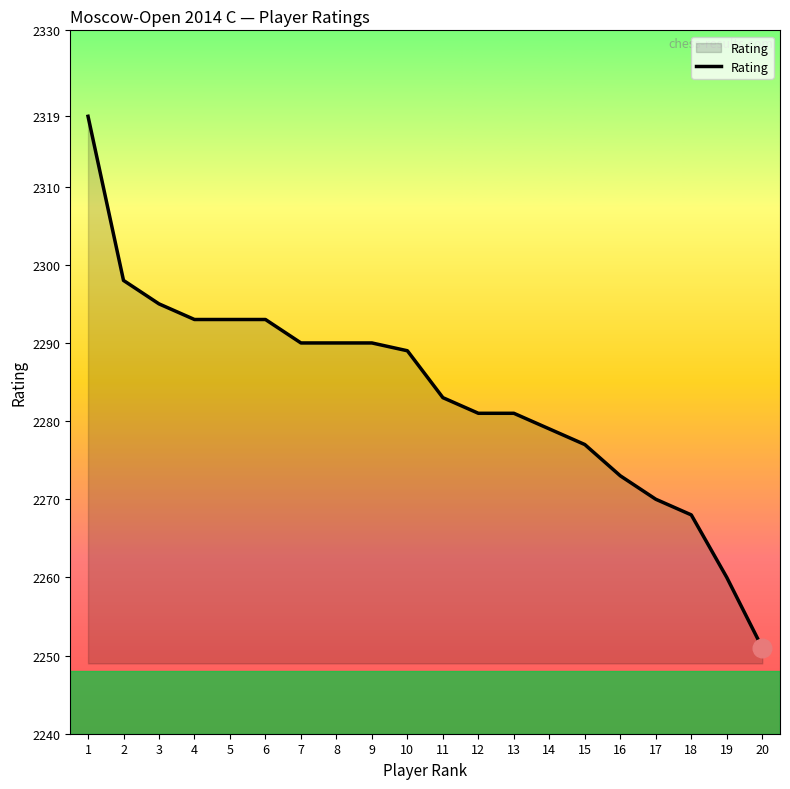

What is the change in value from 3 to 12?

-14